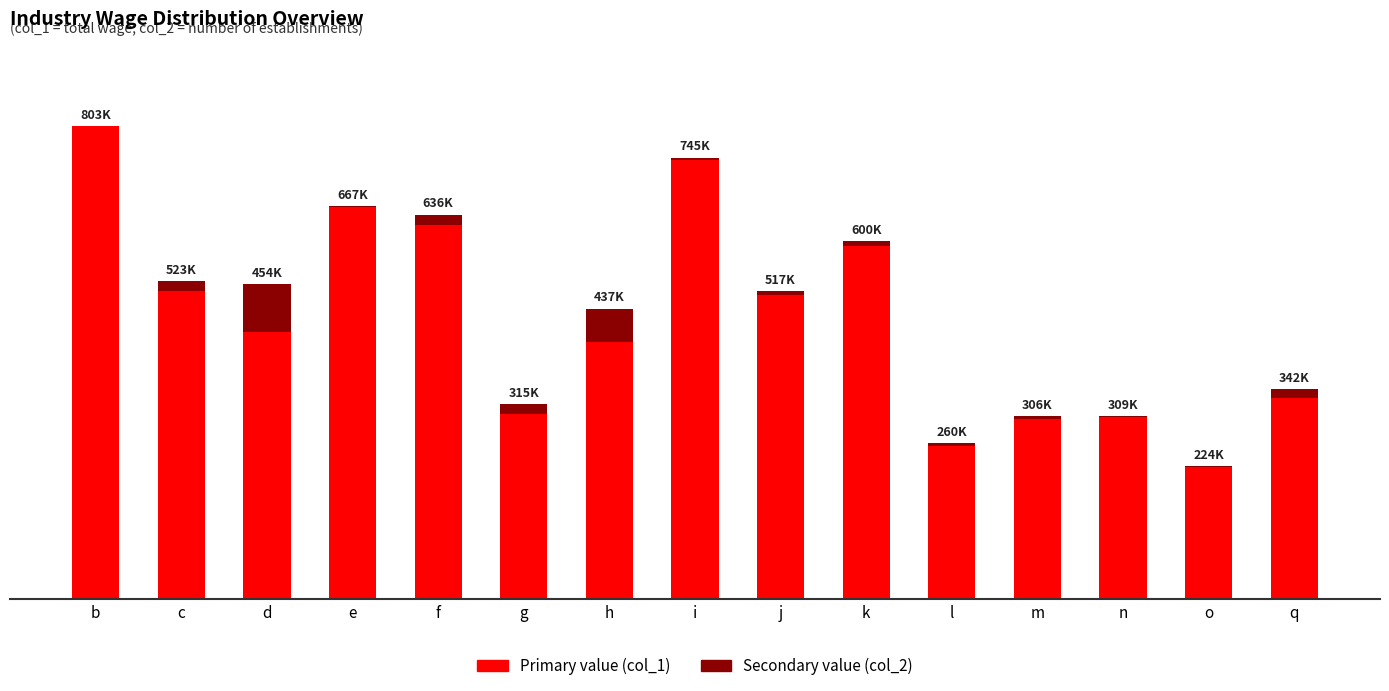

What position from the right is o?

2